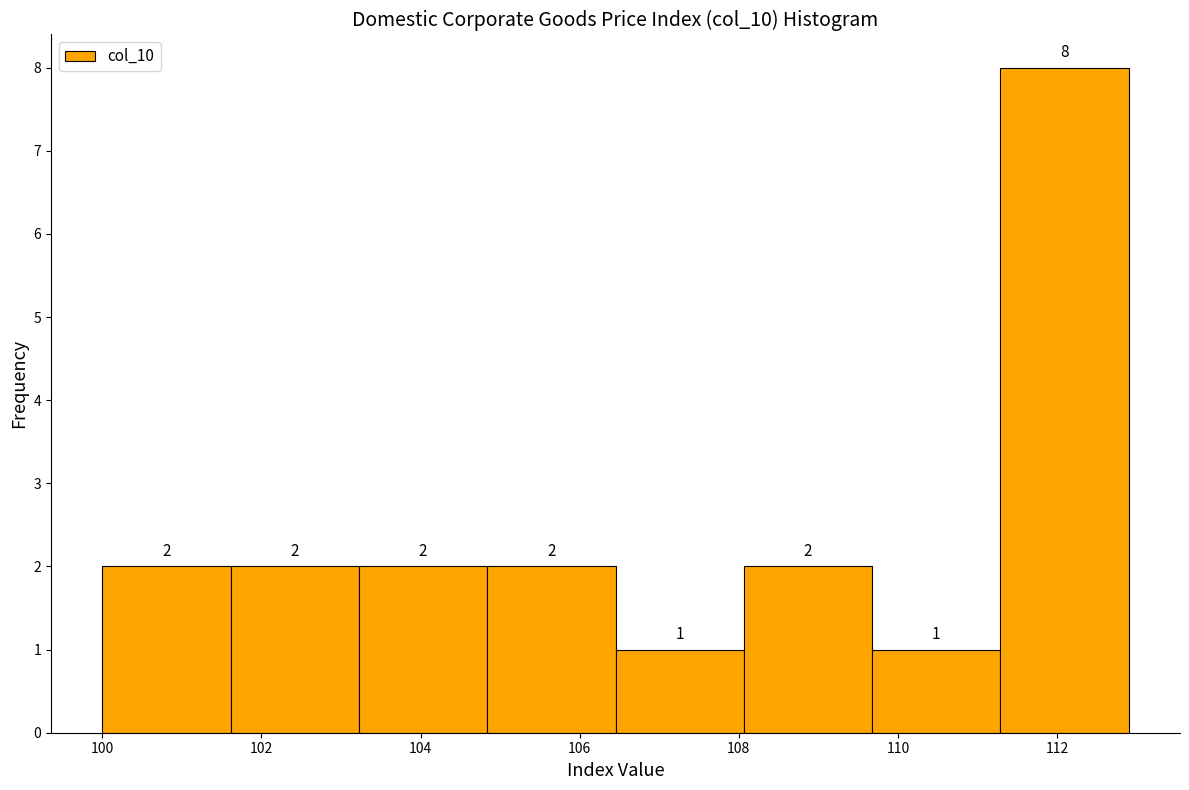

Reading left to right, list every bar in this chart as the range it spans on the x-axis followed by its height. The bar edges are not printed on the chart, so give them approximately, as read against the axis.

100.0 to 101.6: 2
101.6 to 103.2: 2
103.2 to 104.8: 2
104.8 to 106.4: 2
106.4 to 108.0: 1
108.0 to 109.6: 2
109.6 to 111.2: 1
111.2 to 113.0: 8